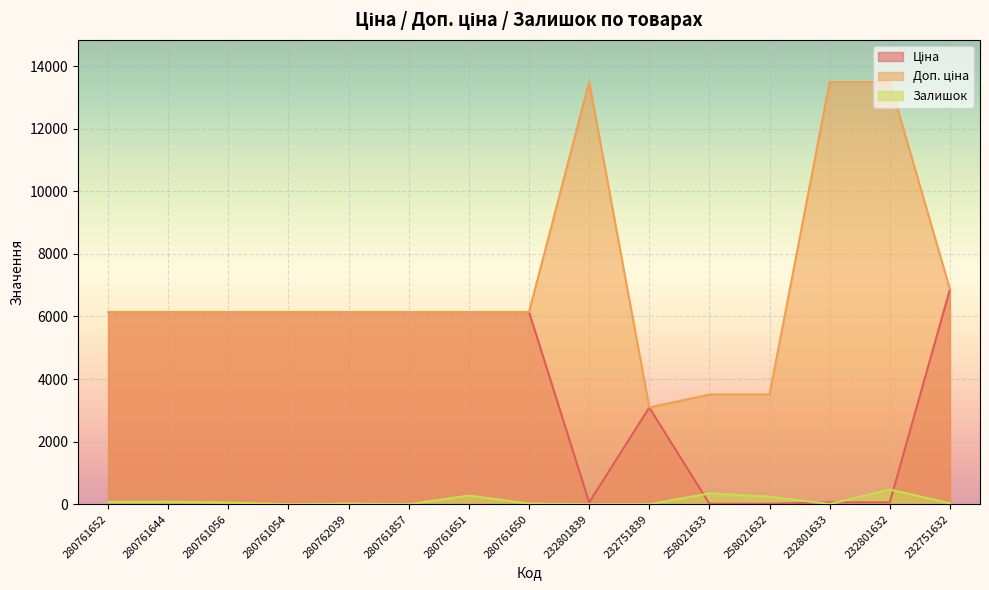

At 232801632, list the series in order from smallest to largest.

Ціна, Залишок, Доп. ціна